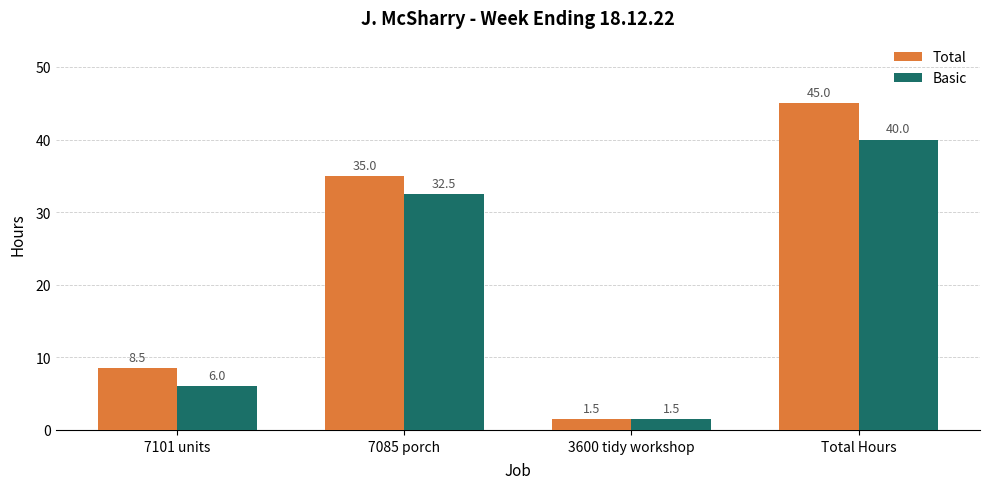

Reading left to right, transcribe all the data shown in this chart.

Total: 7101 units=8.5	7085 porch=35.0	3600 tidy workshop=1.5	Total Hours=45.0
Basic: 7101 units=6.0	7085 porch=32.5	3600 tidy workshop=1.5	Total Hours=40.0